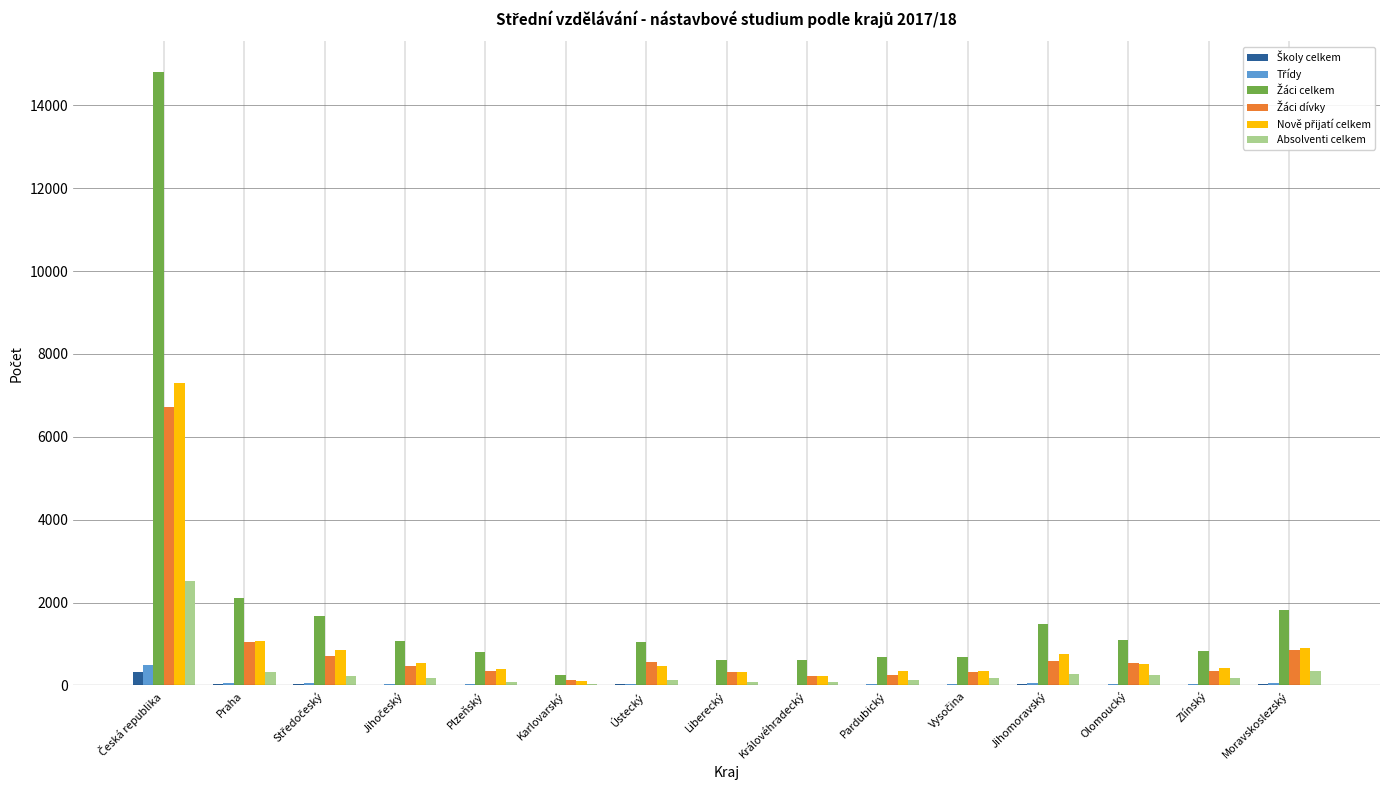

What is the maximum value shown in the chart?

14803.0